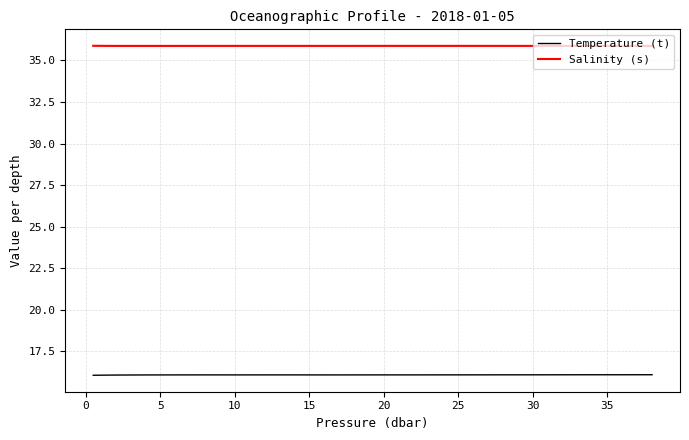

What is the maximum value for Temperature (t)?

16.1